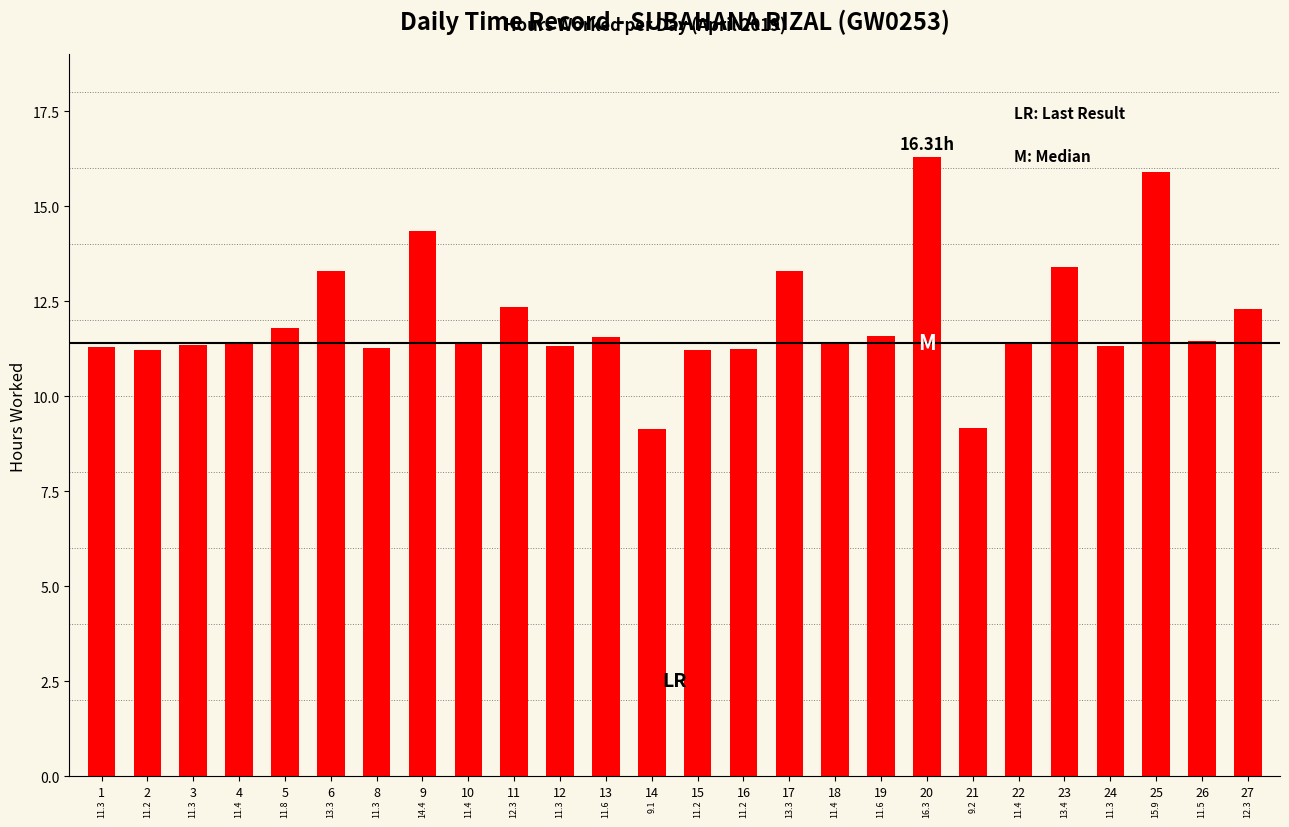

What is the value of the 23rd bar from the left?

11.3